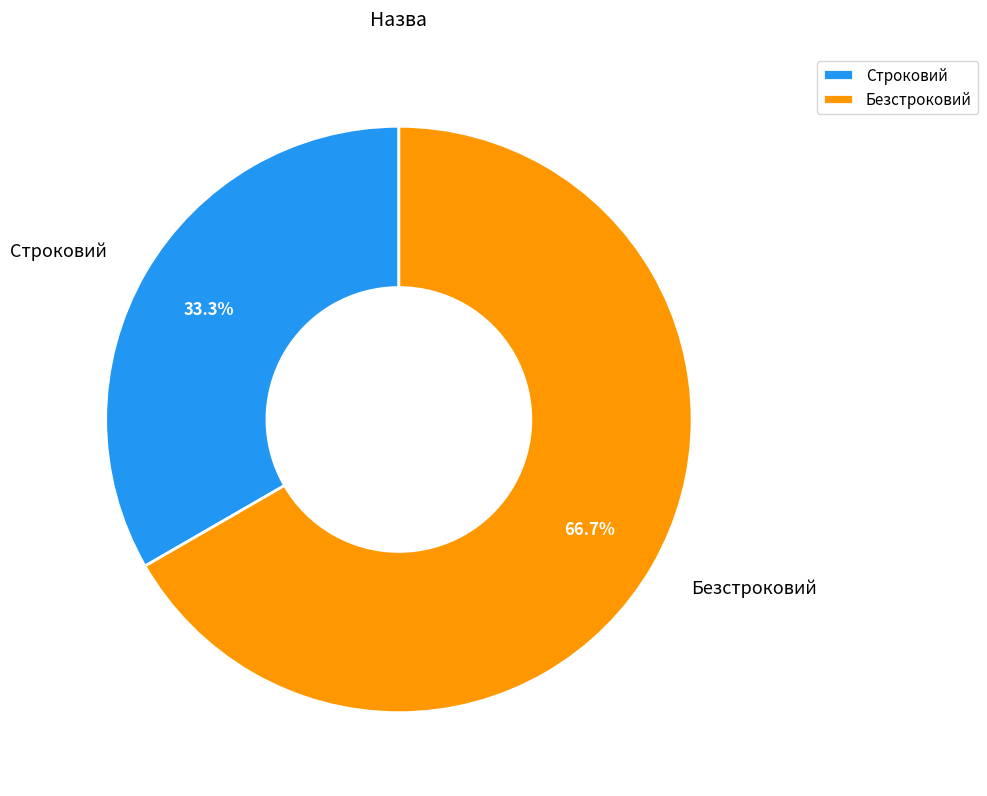

How many segments does this pie chart have?

2